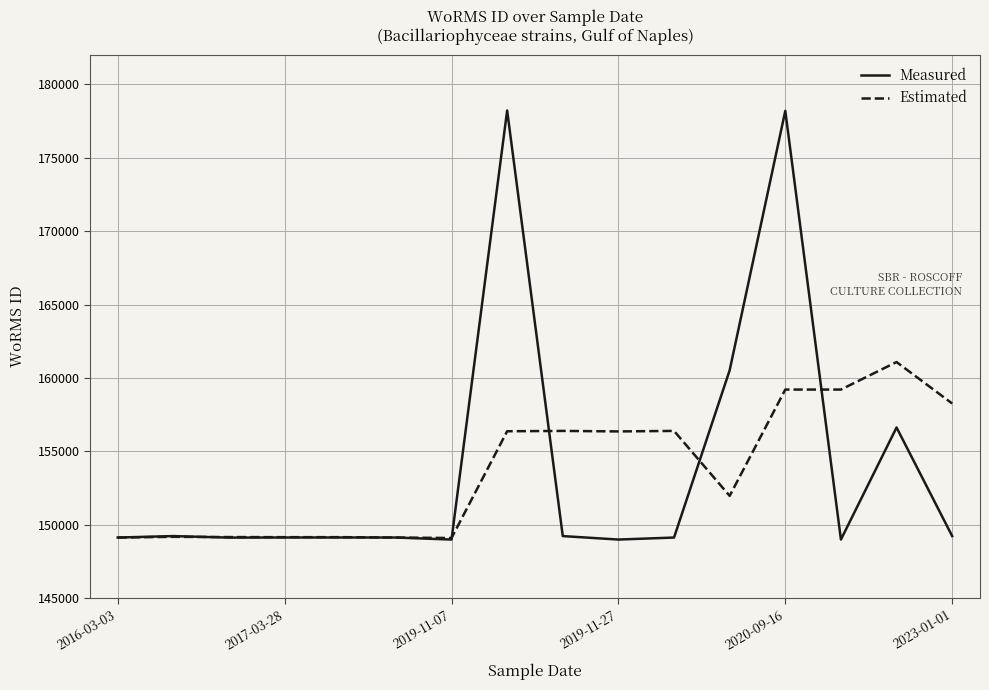

What is the minimum value shown in the chart?

148985.0